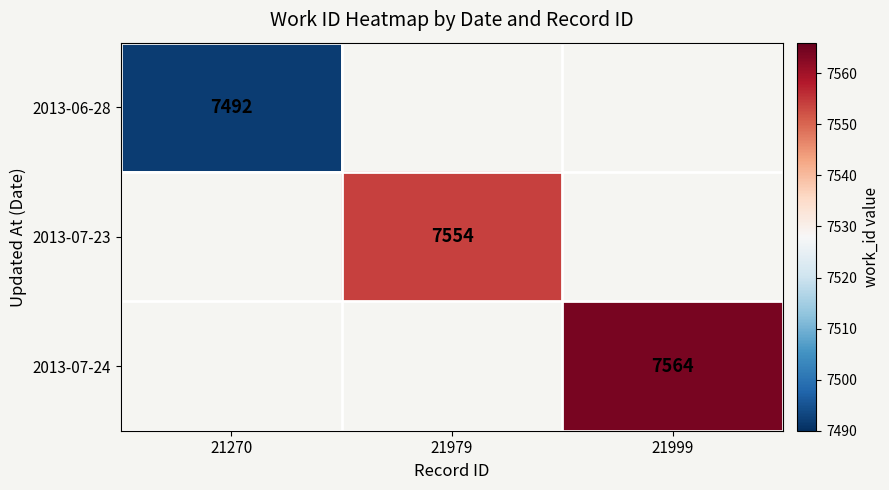

What is the smallest value displayed?

7492.0